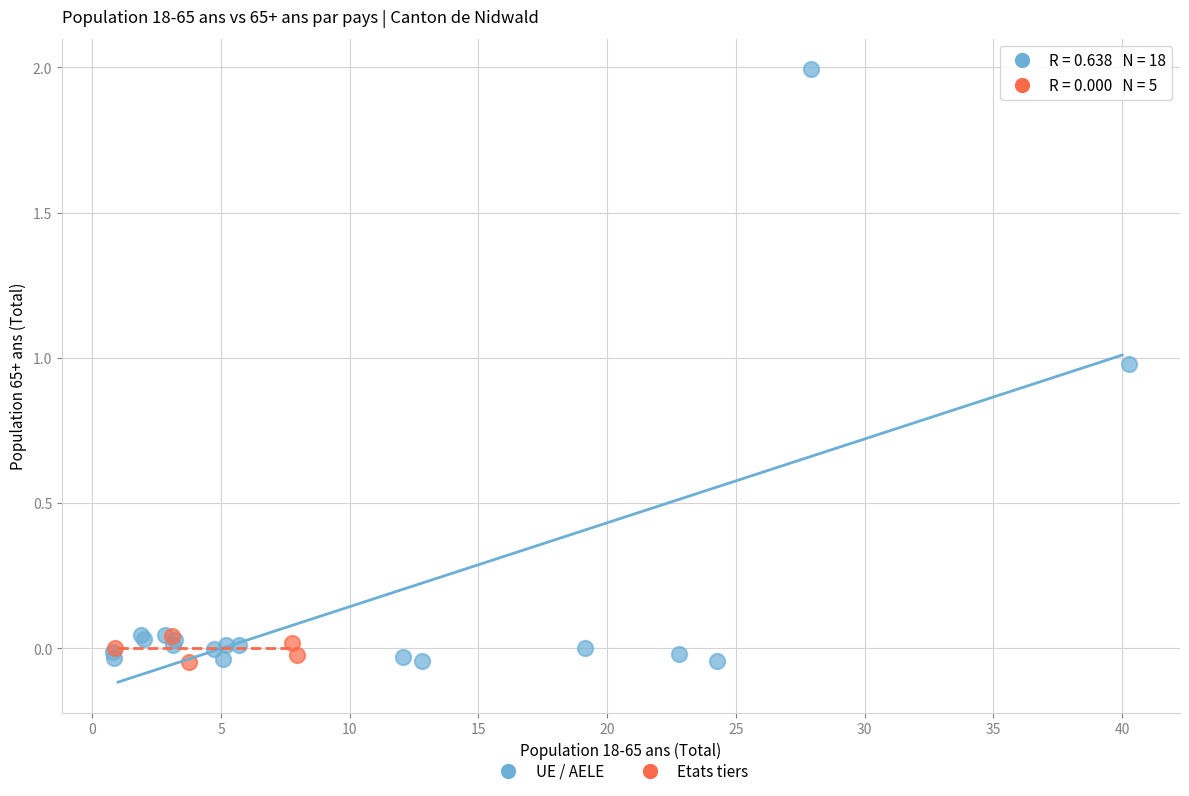

Which series reaches the maximum Y coordinate?

UE / AELE